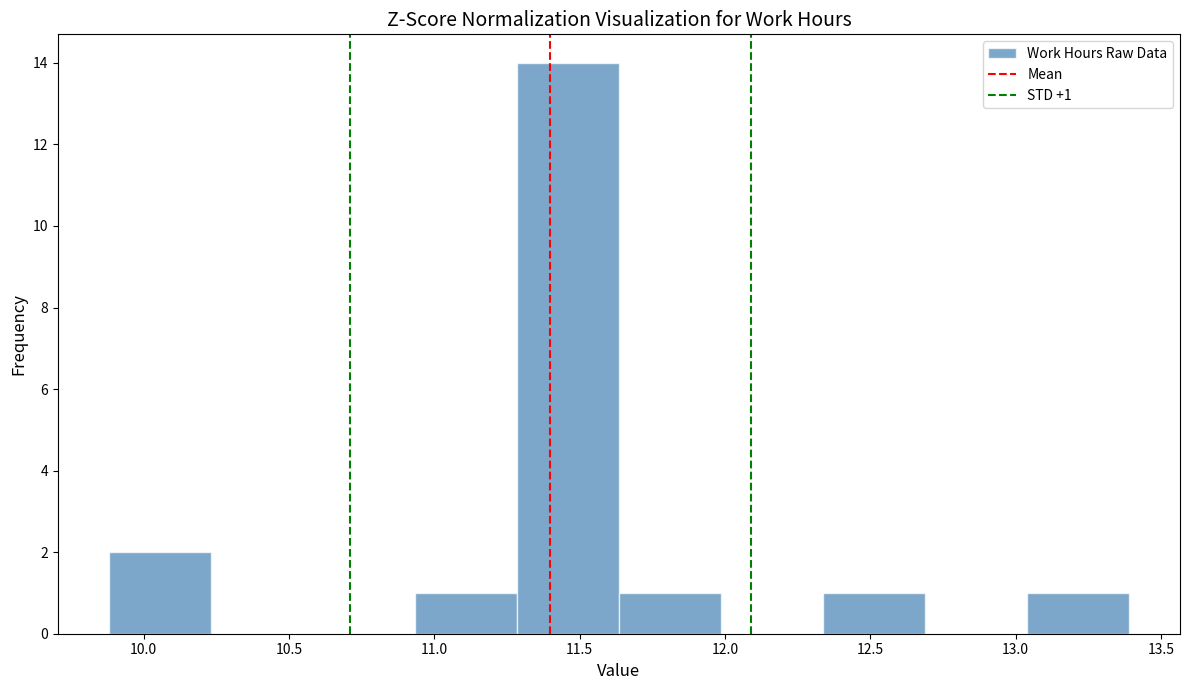

Over which range of the x-axis is the bar tallest?

11.30 to 11.65